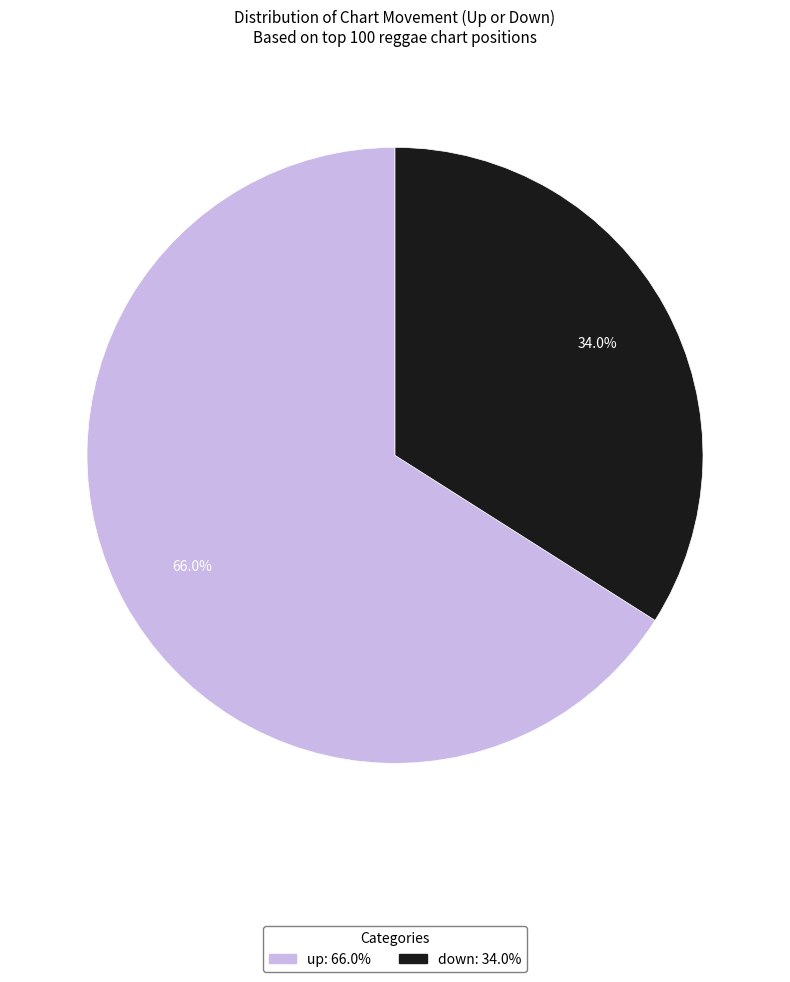

To the nearest percent, what is the difference between the largest and smallest slice percentages?

32%